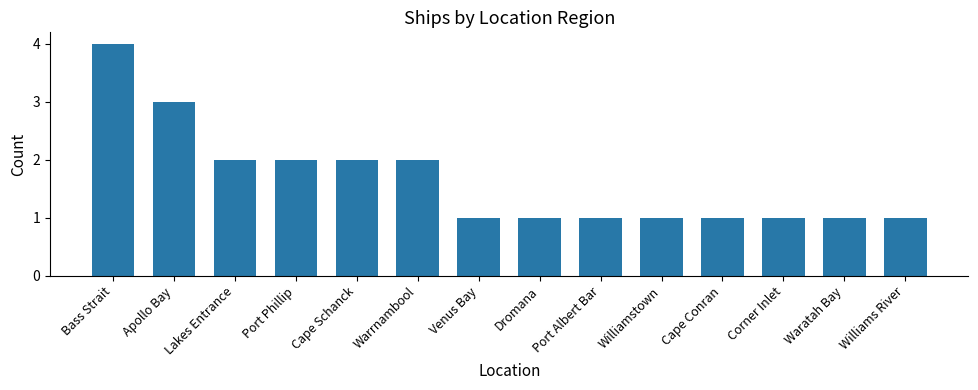

What is the value of the 7th bar from the left?

1